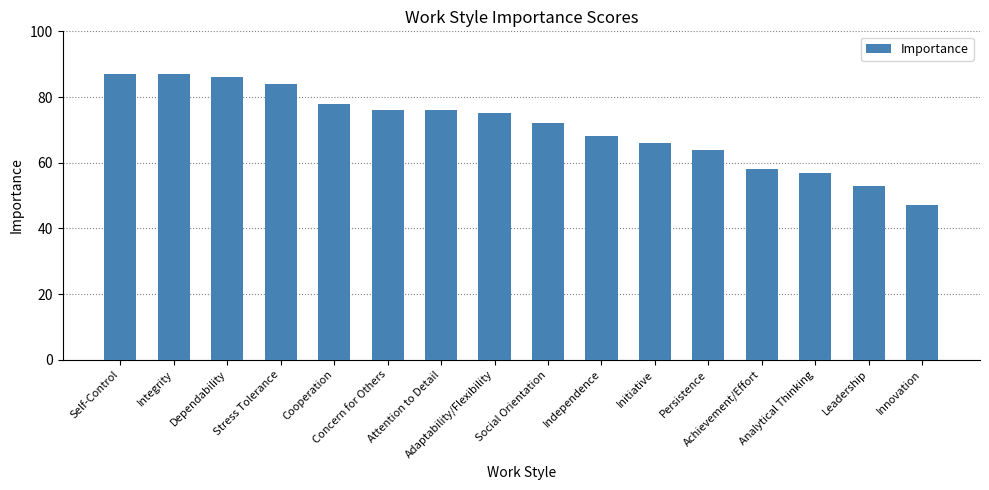

Reading left to right, transcribe all the data shown in this chart.

Self-Control=87	Integrity=87	Dependability=86	Stress Tolerance=84	Cooperation=78	Concern for Others=76	Attention to Detail=76	Adaptability/Flexibility=75	Social Orientation=72	Independence=68	Initiative=66	Persistence=64	Achievement/Effort=58	Analytical Thinking=57	Leadership=53	Innovation=47